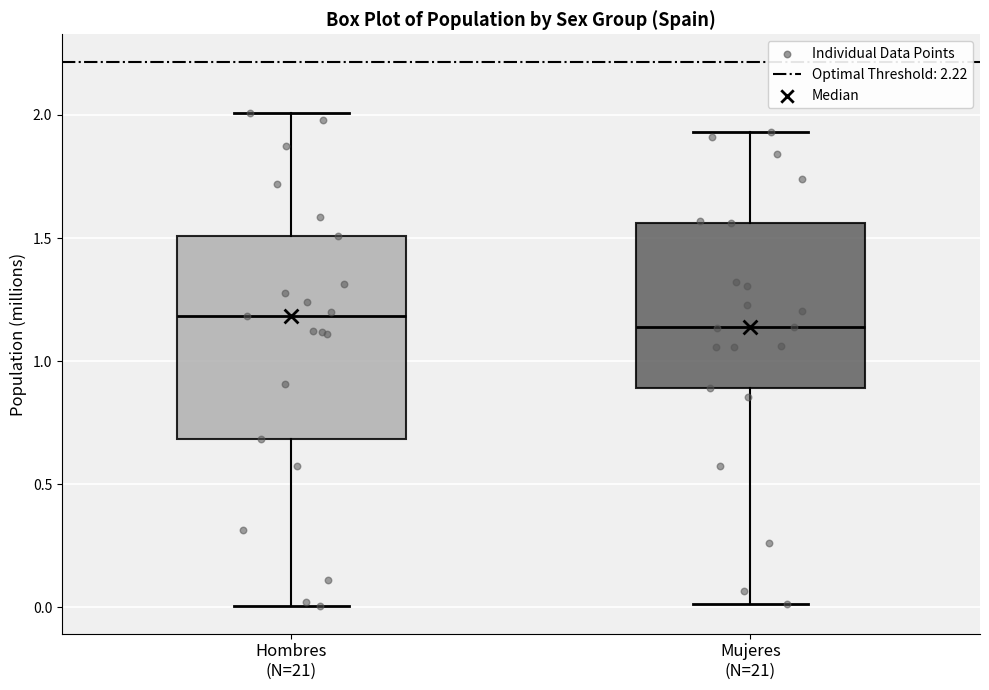

Reading left to right, read every box against the y-axis: the position of its median line, the range the box covers, and the ends of its whiskers. The values are not printed on the chart, so give them approximately, as read against the axis.

Hombres (N=21): median 1.20, box 0.70 to 1.50, whiskers 0.00 to 2.00
Mujeres (N=21): median 1.15, box 0.90 to 1.55, whiskers 0.00 to 1.95